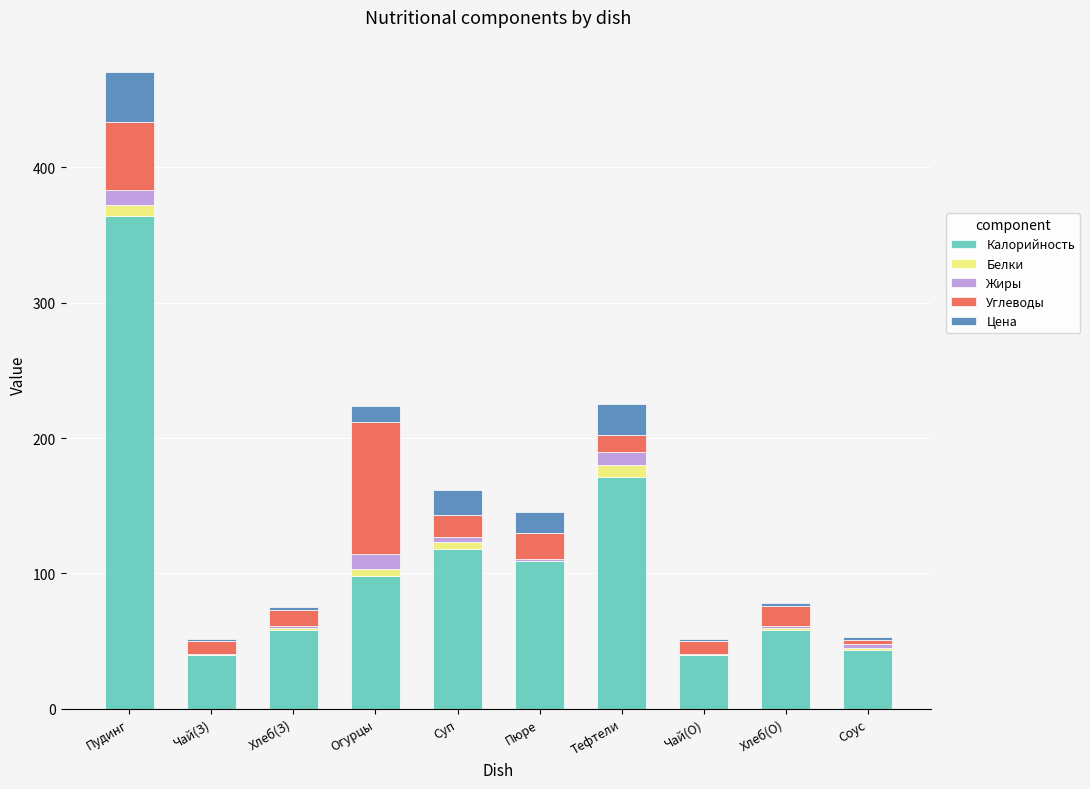

At which category is the sum across all series the highest?

Пудинг